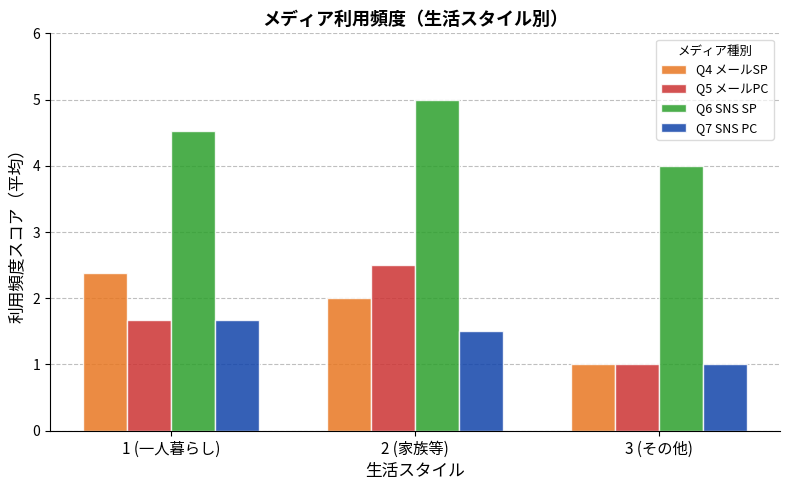

What is the sum of all Q5 メールPC values?

5.2